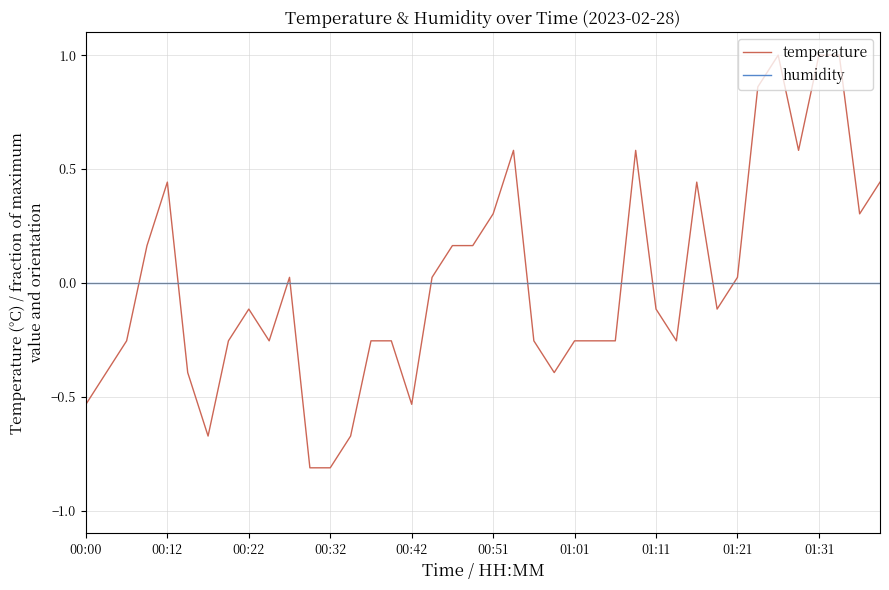

How many lines are shown in the chart?

2